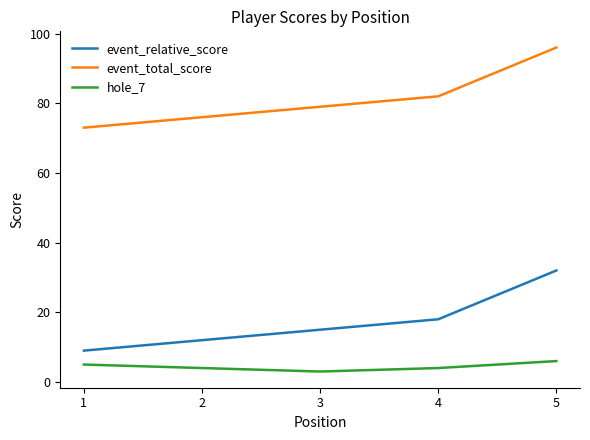

At which label does hole_7 first exceed 4?

1